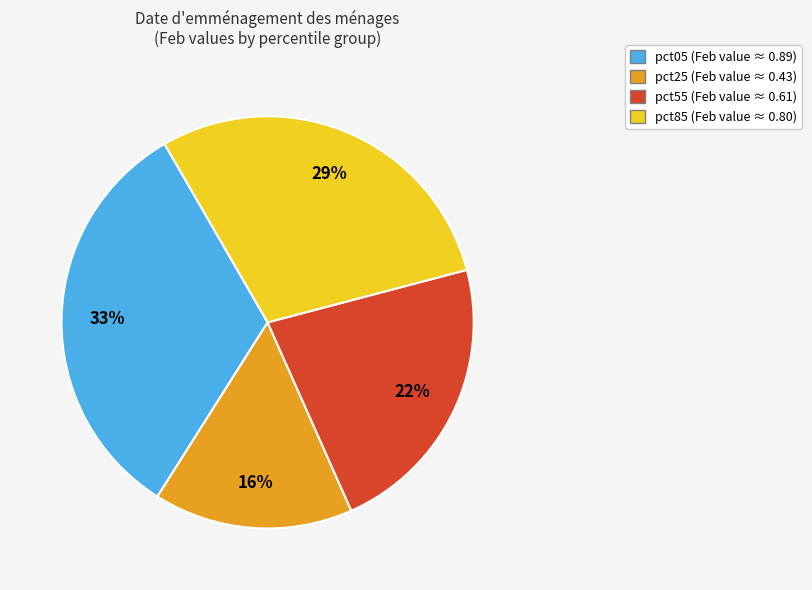

Is it true that pct25 is 25% of the pie?

False